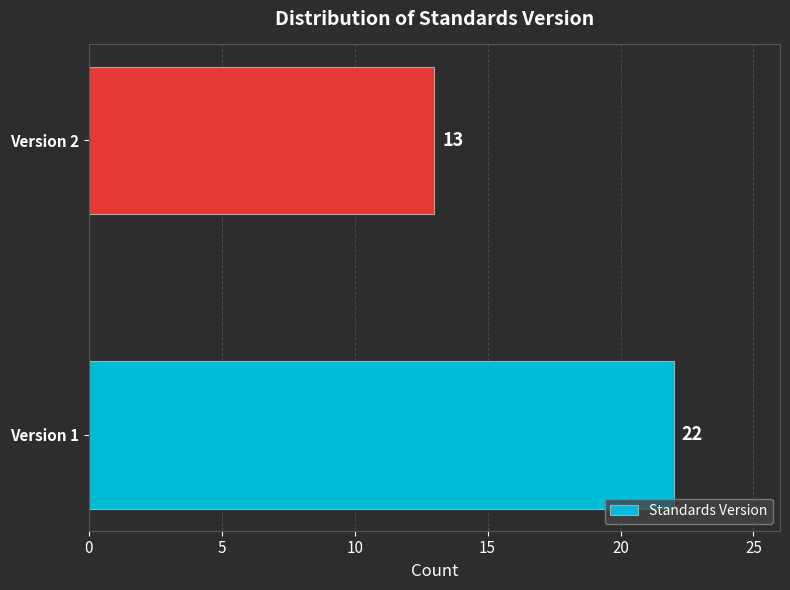

Reading bottom to top, list all the values displayed in this chart.

22	13